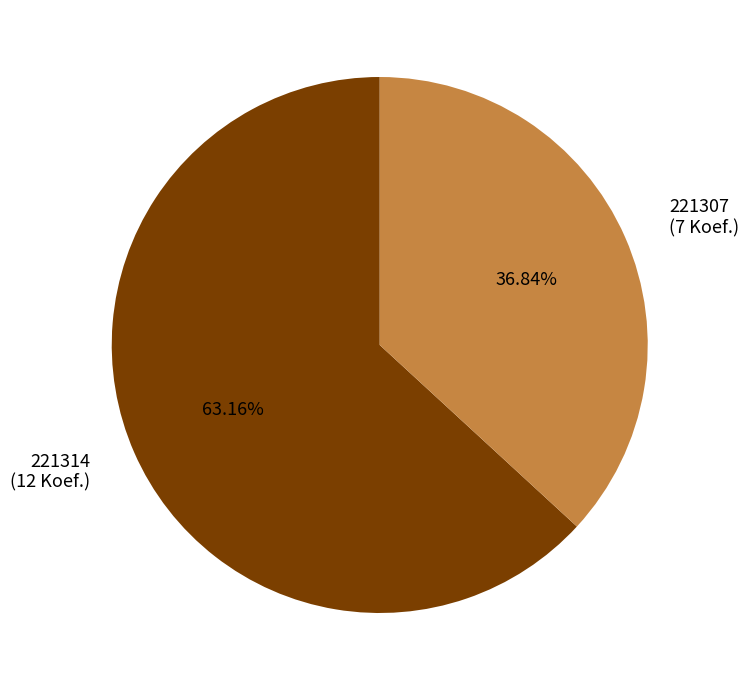

Which category has the smallest portion of the pie?

221307